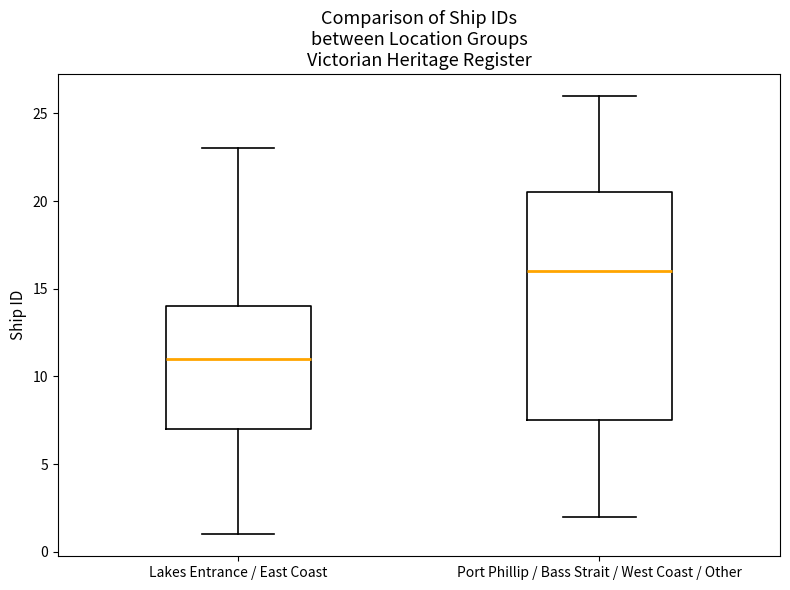

Which box has the lowest median line?

Lakes Entrance / East Coast